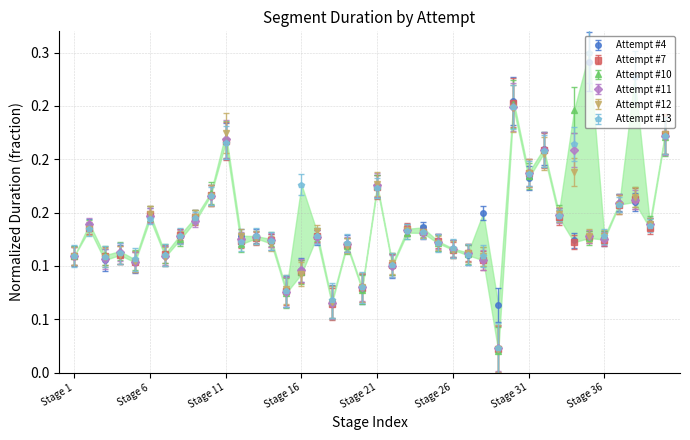

Which category has the lowest value across all series?

Stage 29